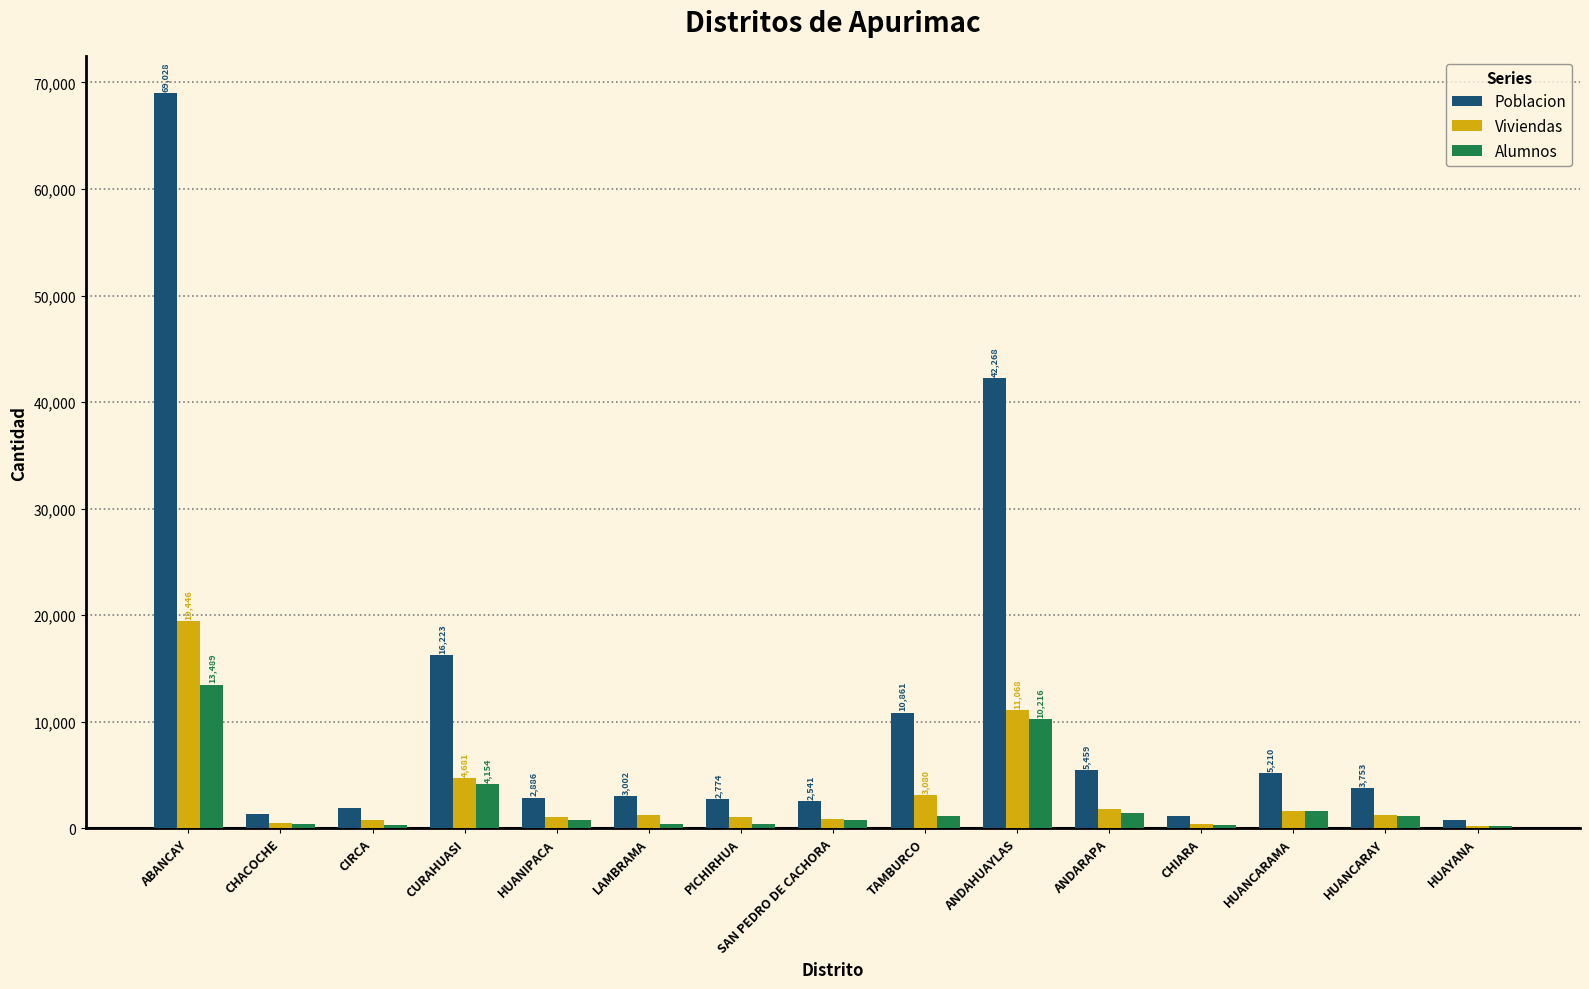

Which series has the largest range (max minus min)?

Poblacion